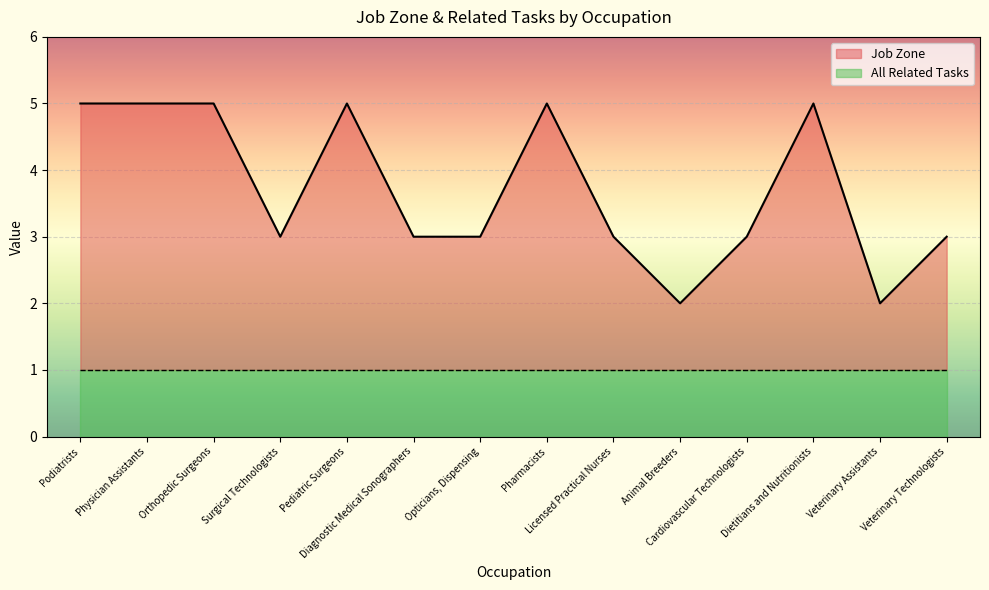

Where is the data nearest to the value 3?

Surgical Technologists